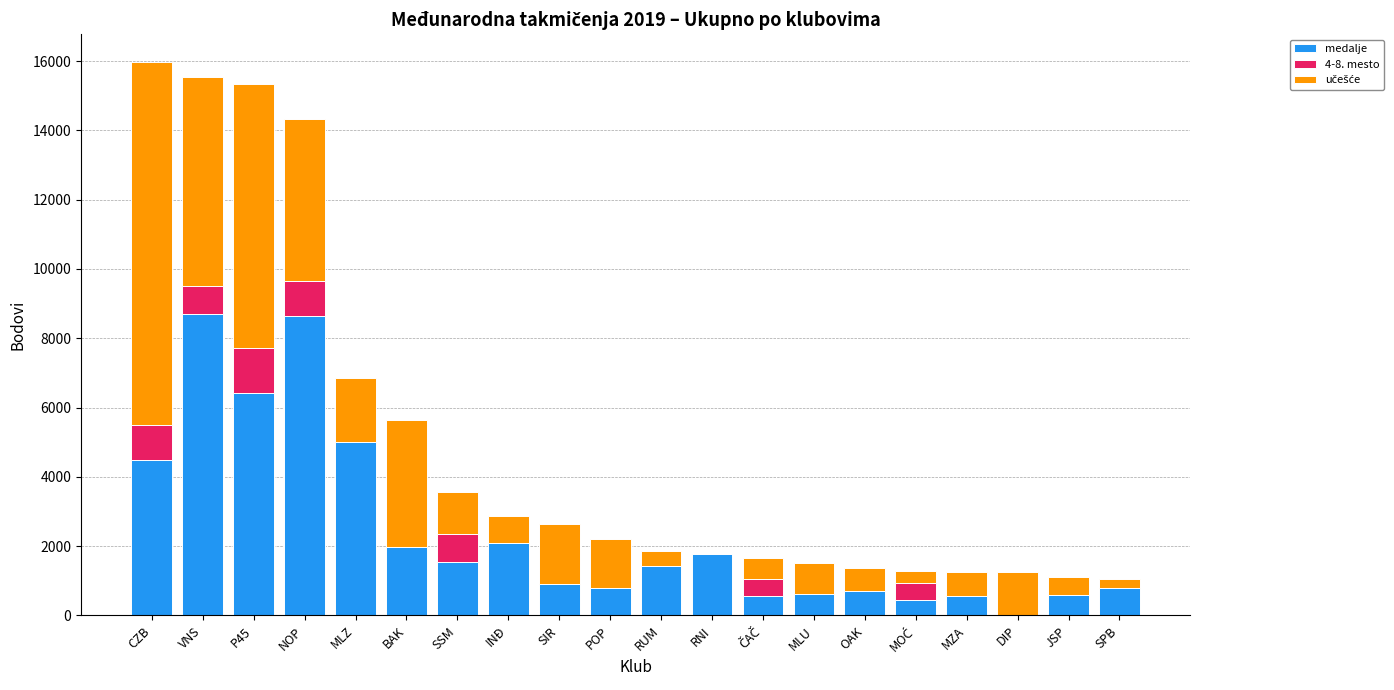

The value of medalje at CZB is 3048. True or false?

False